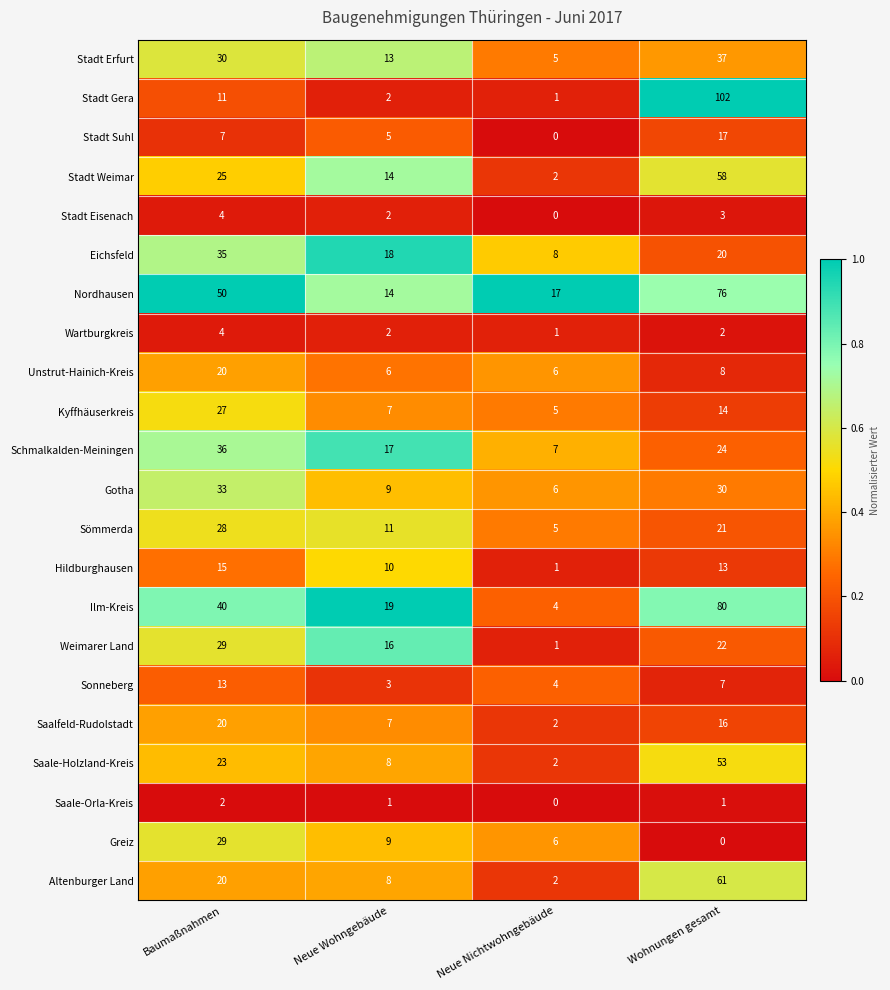

At which category does the chart reach its peak across all series?

Wohnungen gesamt